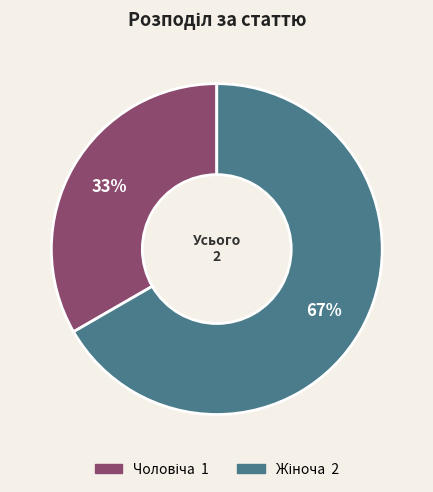

Does any single category account for the majority?

Yes